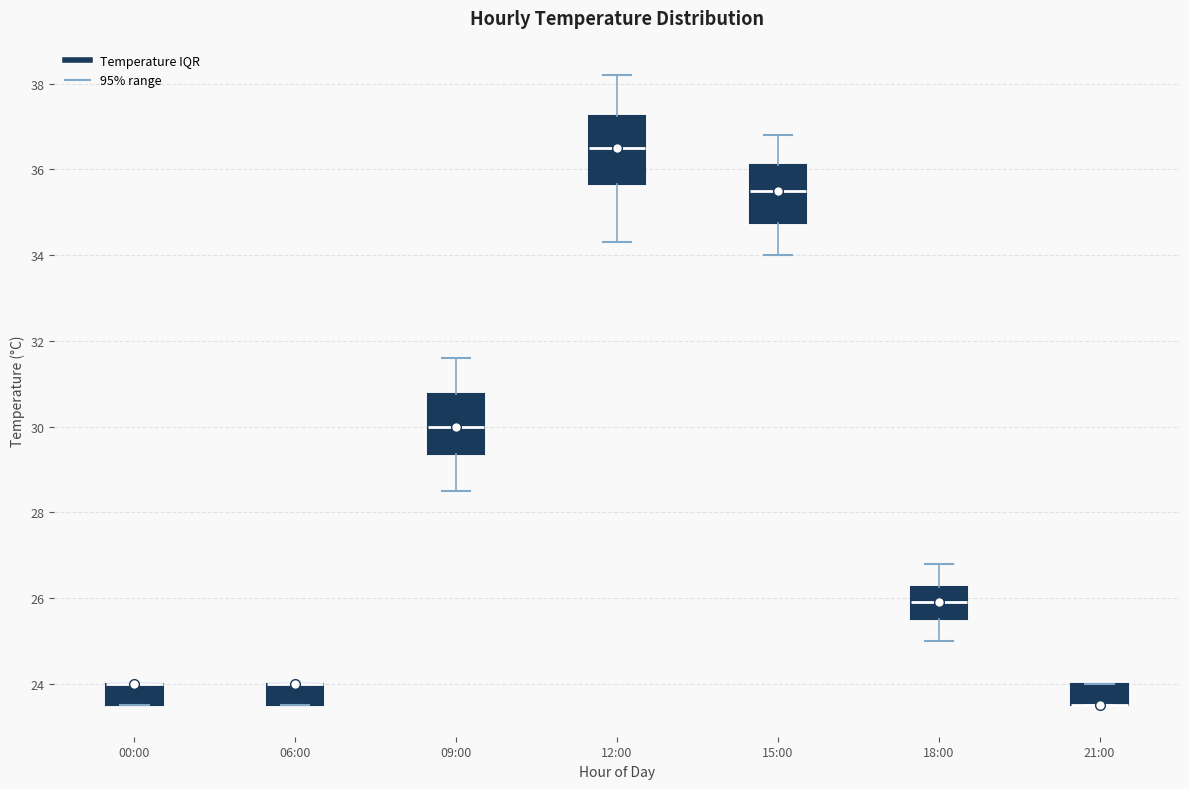

Where is the upper edge of the box for 00:00 on the y-axis? The values are not printed on the chart, so give them approximately, as read against the axis.

24.0